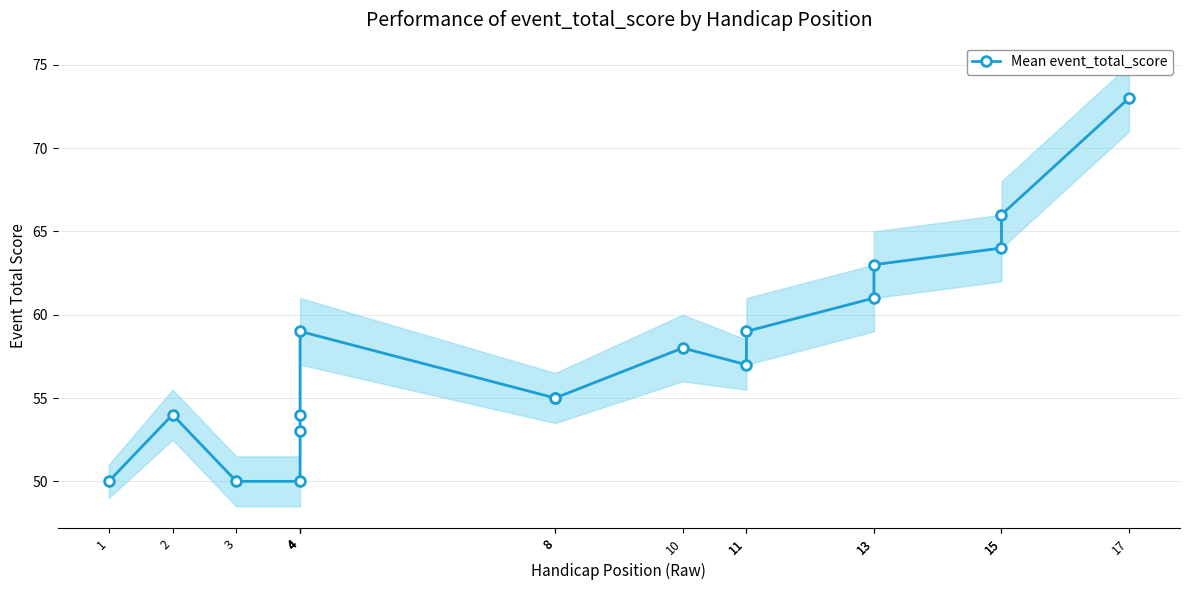

What is the difference between the maximum and second lowest values?

23